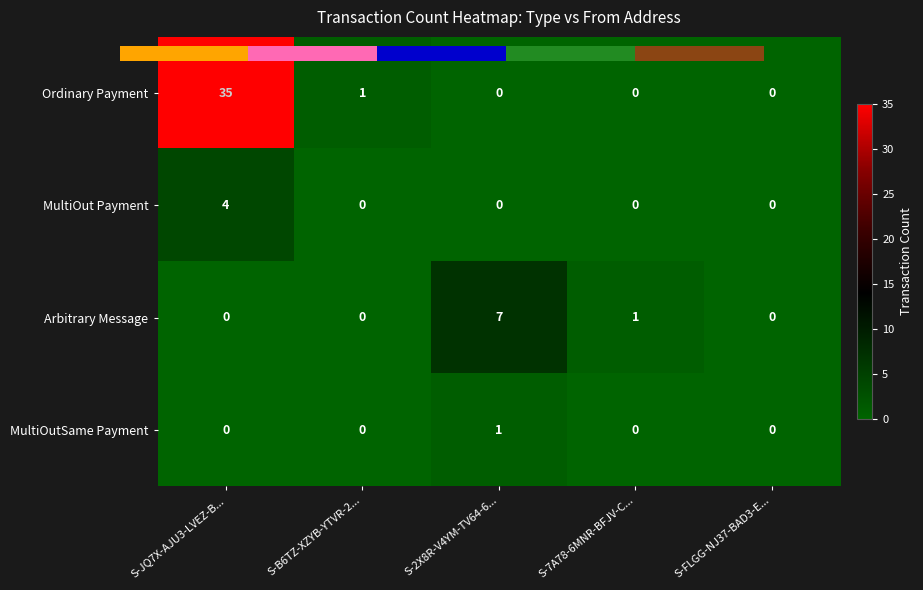

Where is Arbitrary Message nearest to the value 3?

S-7A78-6MNR-BFJV-C...